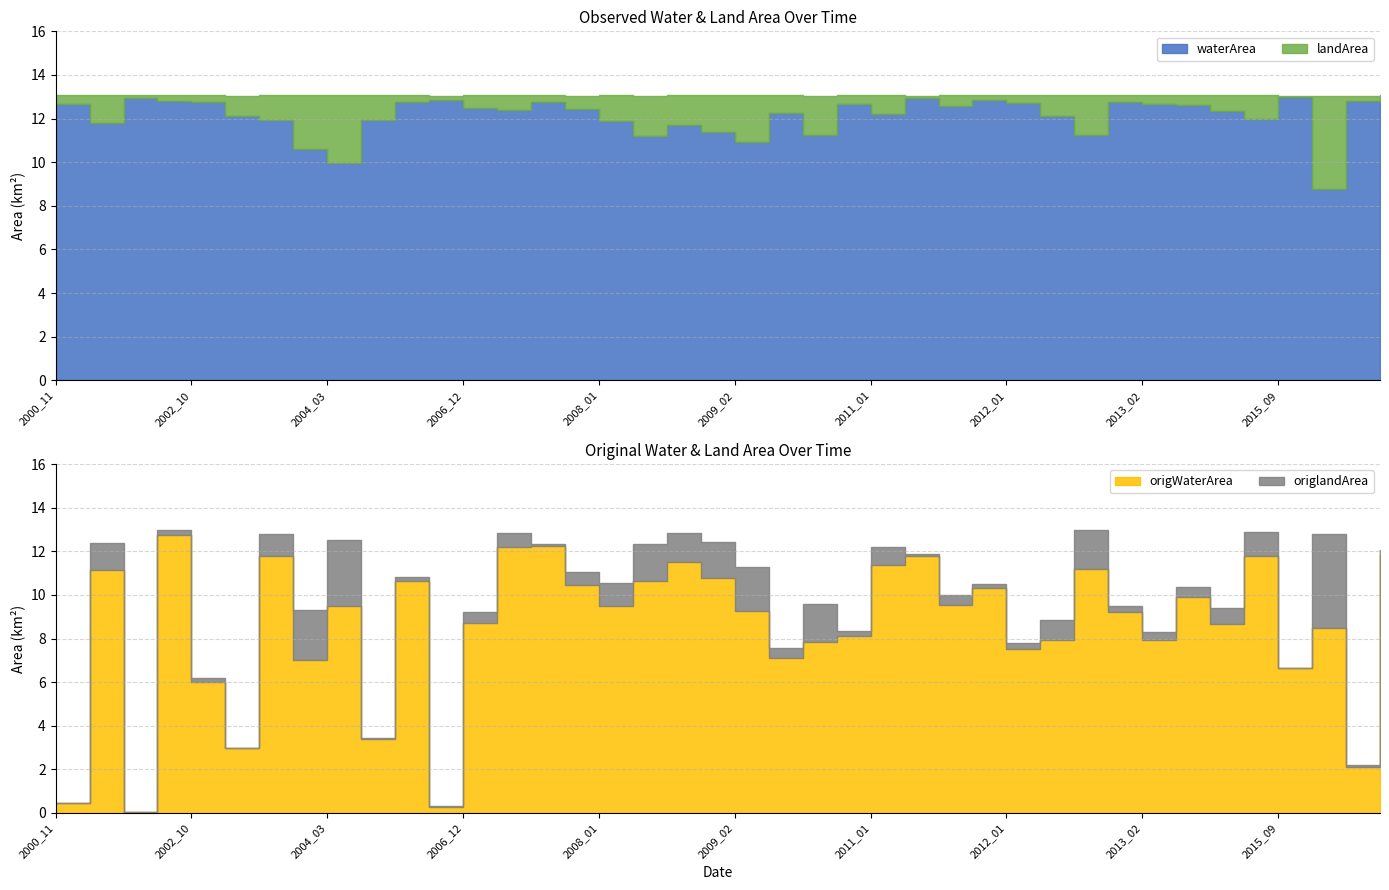

True or false: landArea and waterArea cross at least once.

False